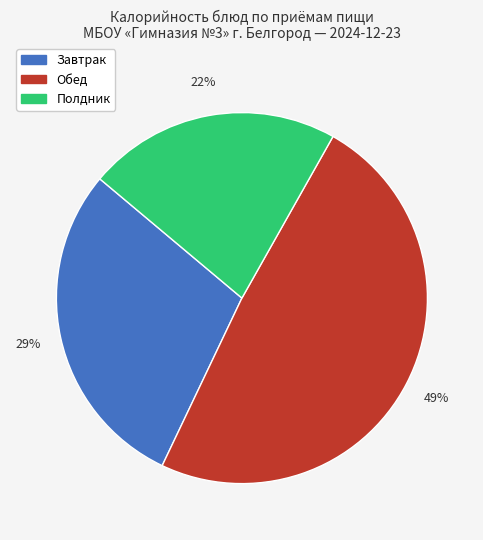

To the nearest percent, what is the average slice percentage?

33%